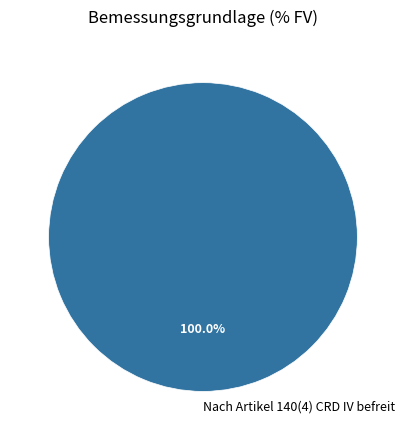

Is there any slice that represents more than half of the pie?

Yes